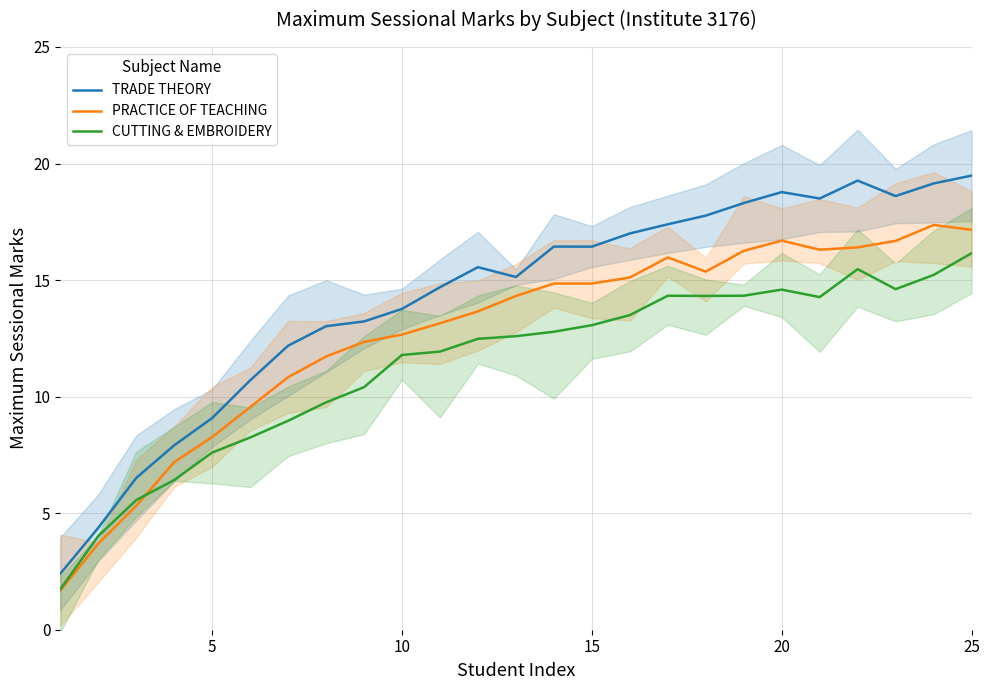

True or false: PRACTICE OF TEACHING has more than 1 interior local peaks.

True